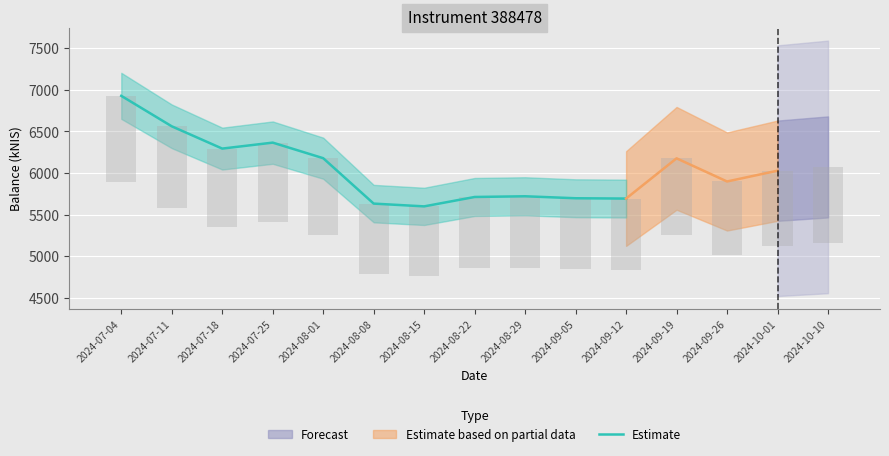

Reading left to right, what are all the values shown in this chart?

6926.8	6560.6	6292.7	6364.5	6177.3	5631.5	5598.2	5711.1	5719.6	5695.9	5692.1